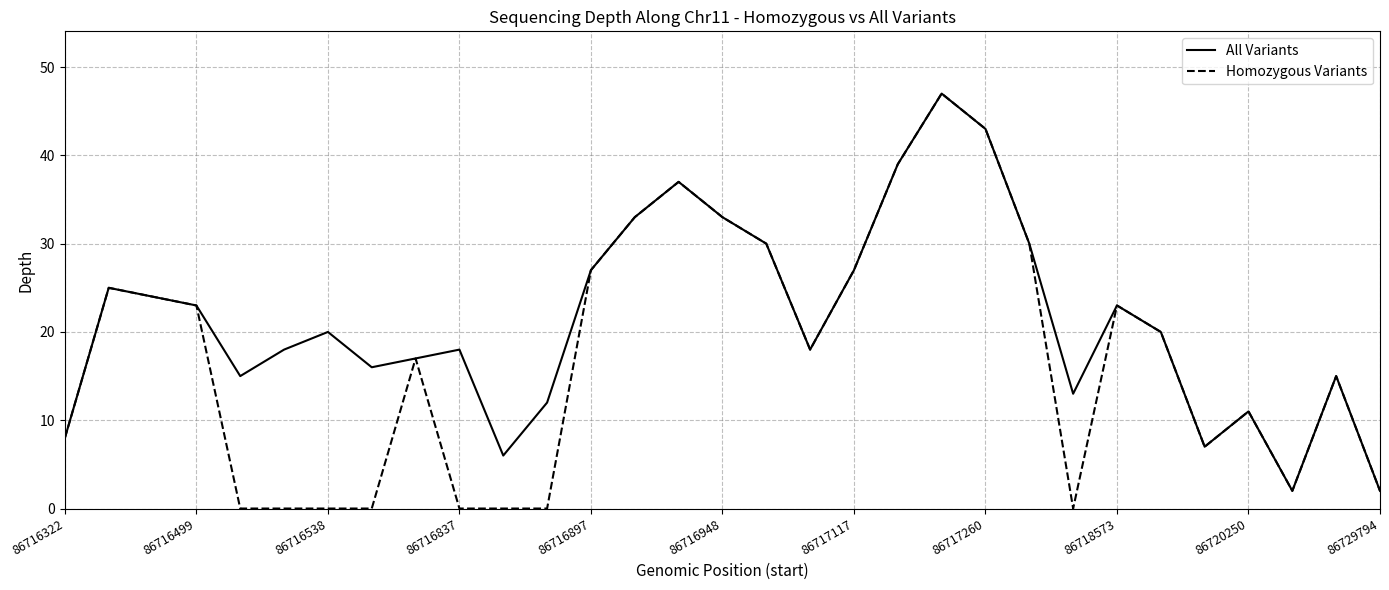

Which series has the largest range (max minus min)?

Homozygous Variants